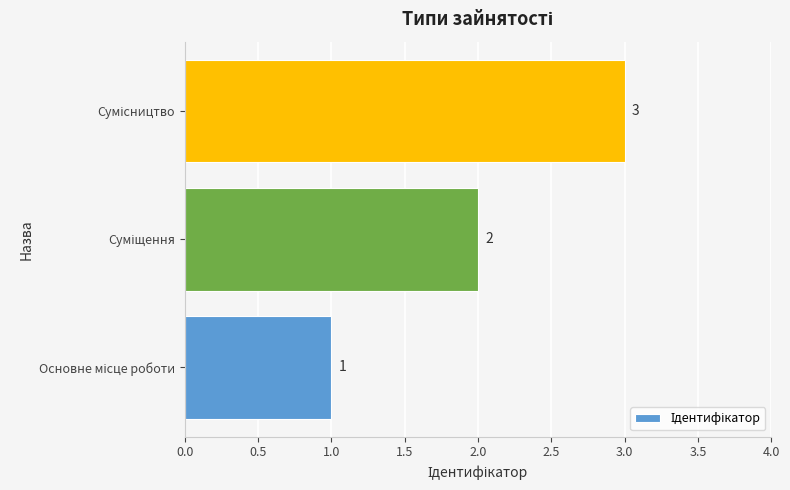

What is the maximum value shown in the chart?

3